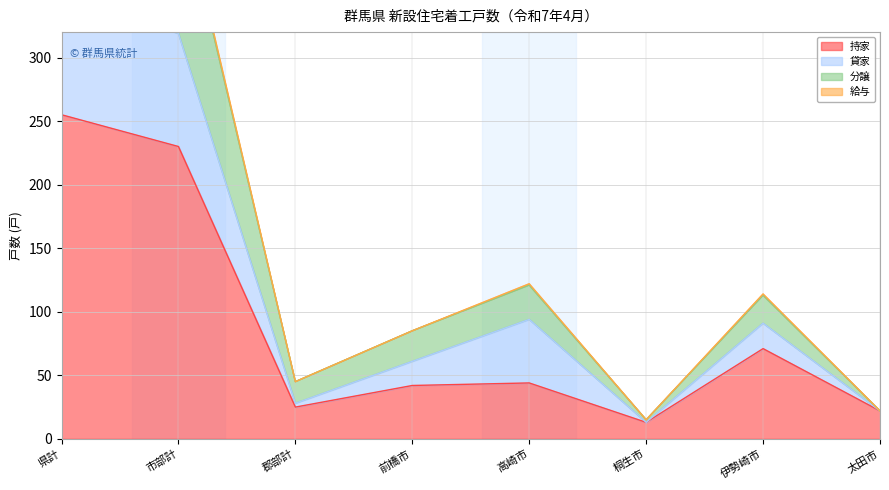

Where is 持家 nearest to the value 134?

伊勢崎市